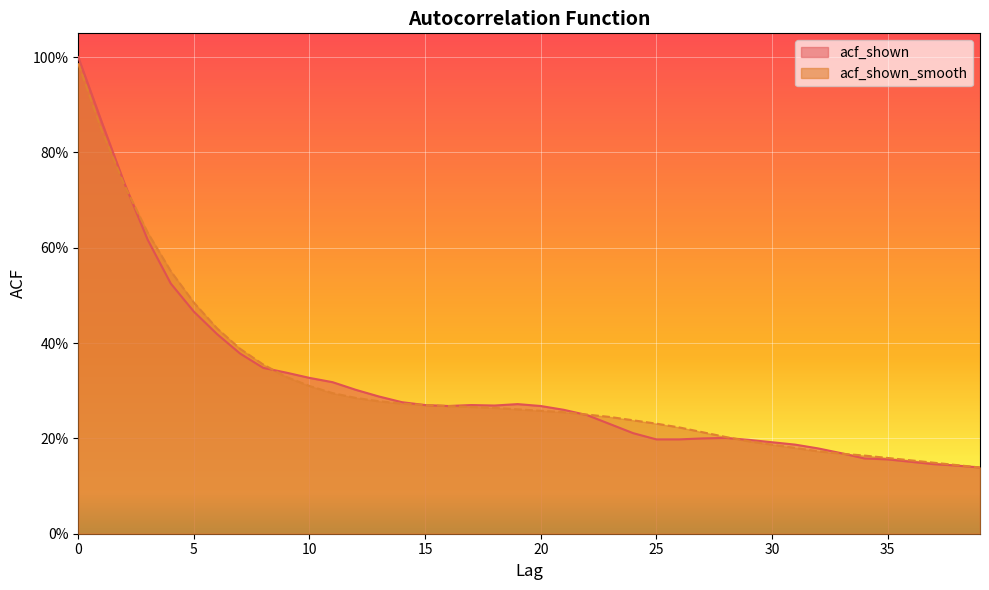

Reading right to left, transcribe all the data shown in this chart.

acf_shown: 0.1	0.1	0.1	0.2	0.2	0.2	0.2	0.2	0.2	0.2	0.2	0.2	0.2	0.2	0.2	0.2	0.2	0.2	0.3	0.3	0.3	0.3	0.3	0.3	0.3	0.3	0.3	0.3	0.3	0.3	0.3	0.3	0.4	0.4	0.5	0.5	0.6	0.7	0.9	1.0
acf_shown_smooth: 0.1	0.1	0.1	0.2	0.2	0.2	0.2	0.2	0.2	0.2	0.2	0.2	0.2	0.2	0.2	0.2	0.2	0.2	0.3	0.3	0.3	0.3	0.3	0.3	0.3	0.3	0.3	0.3	0.3	0.3	0.3	0.4	0.4	0.4	0.5	0.6	0.6	0.7	0.8	1.0